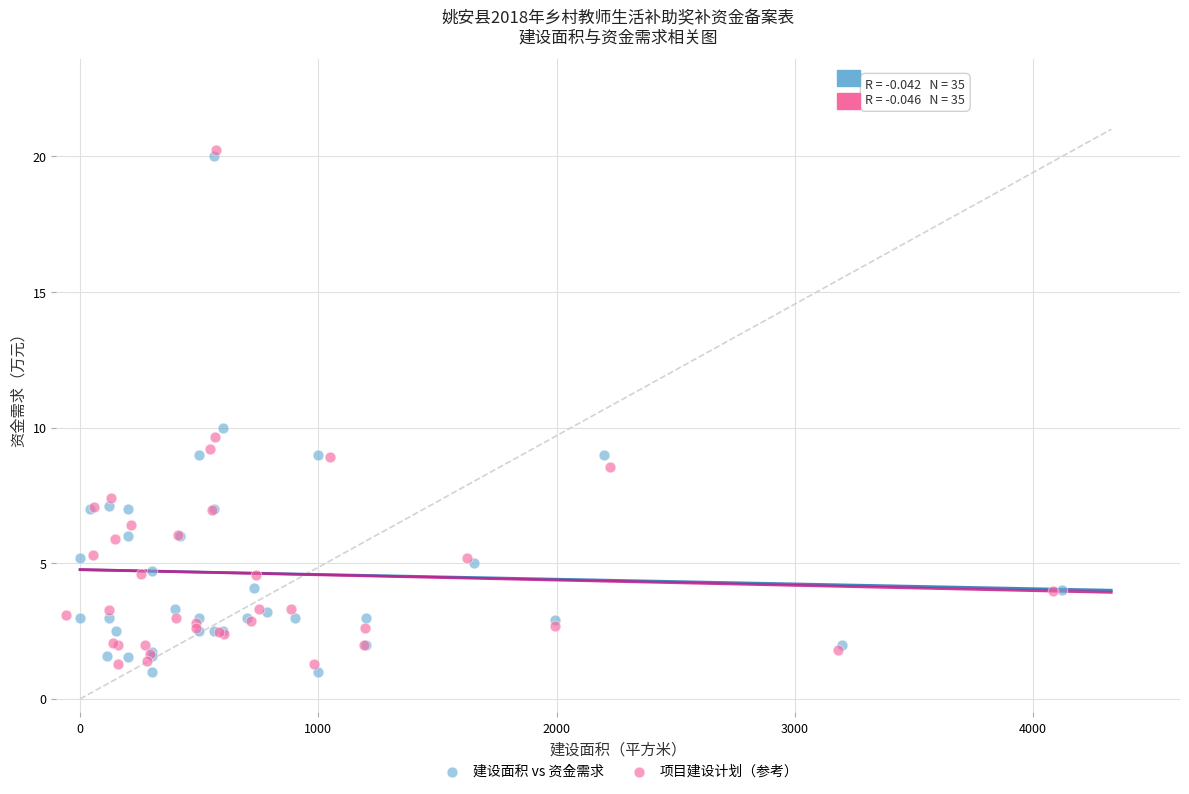

What are all the series names shown in the legend?

建设面积 vs 资金需求, 项目建设计划（参考）